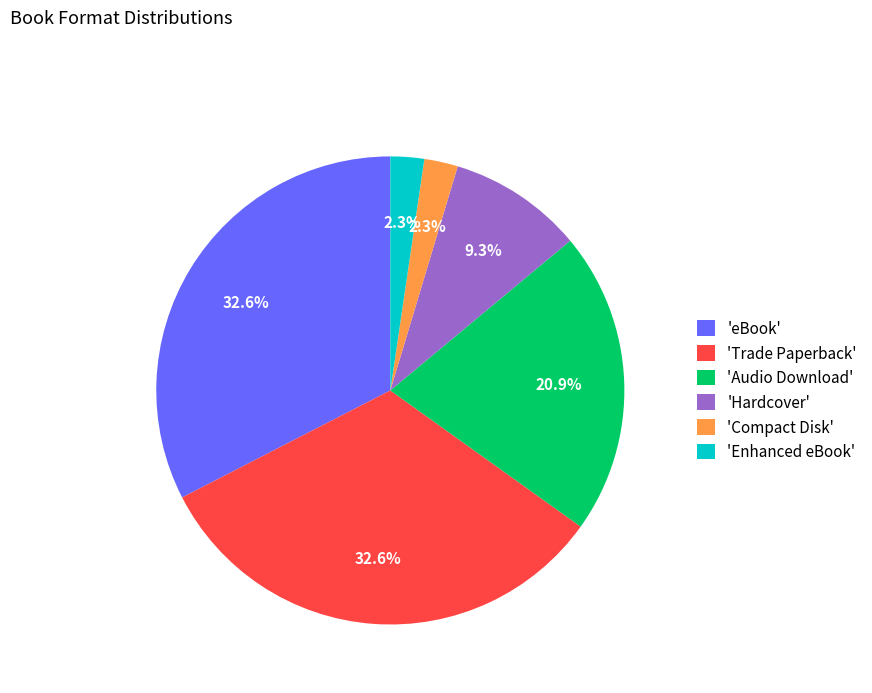

What is the ratio of the value at 'Hardcover' to the value at 'eBook'?

0.3